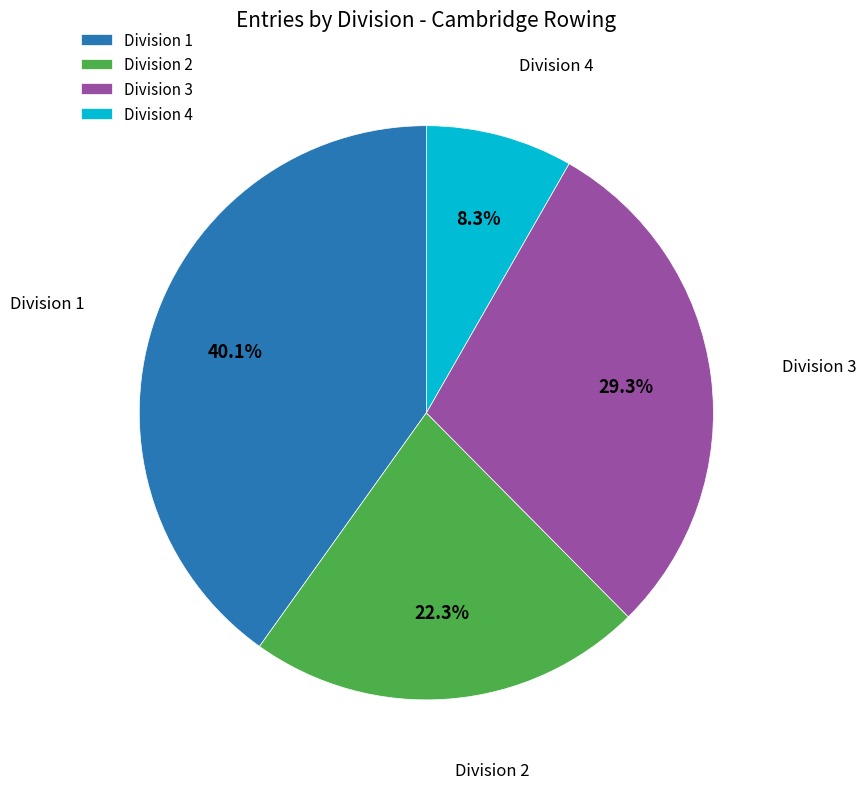

How many slices are in this pie chart?

4